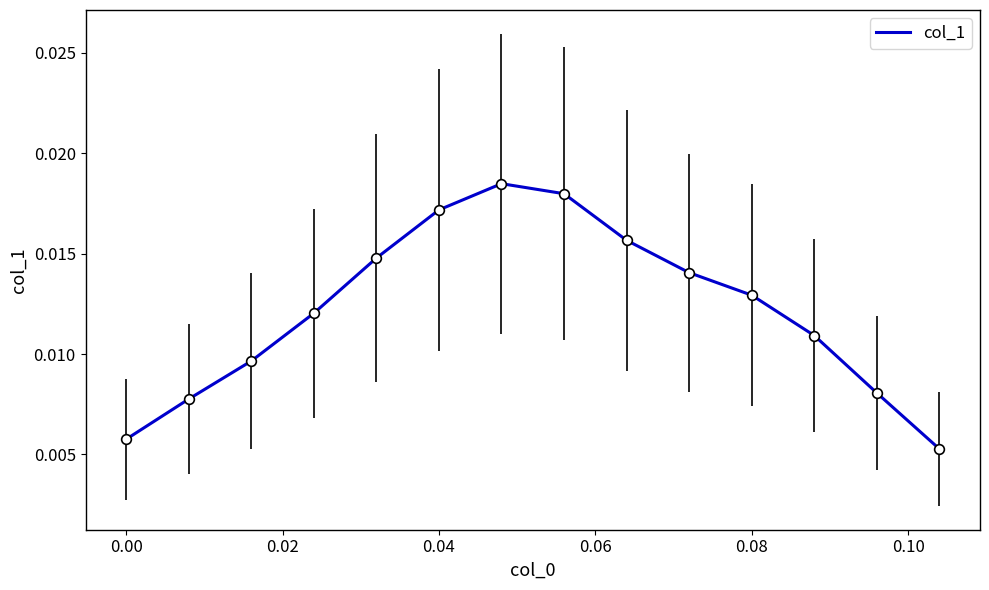

Which has a higher value, 0.00 or 0.04?

0.04